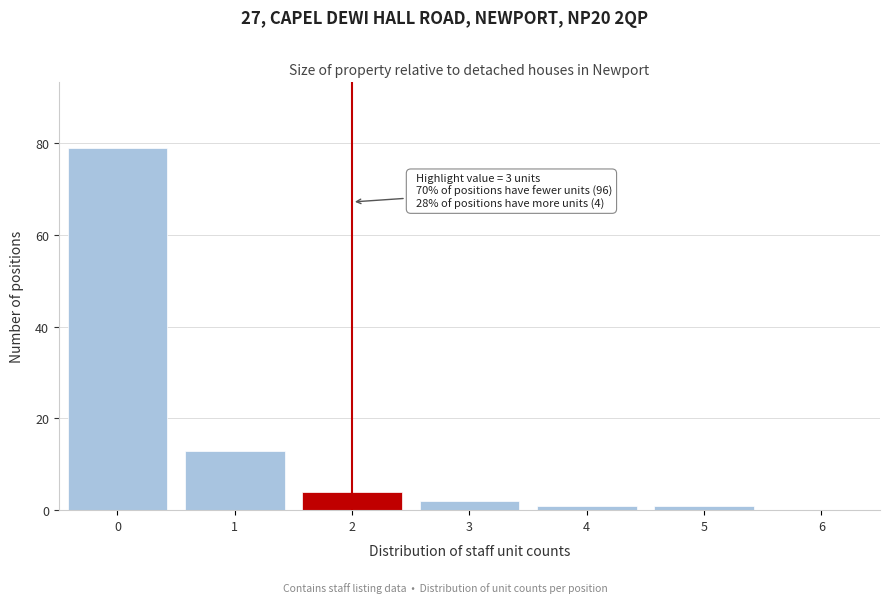

Reading left to right, what are all the values shown in this chart?

0=79	1=13	2=4	3=2	4=1	5=1	6=0